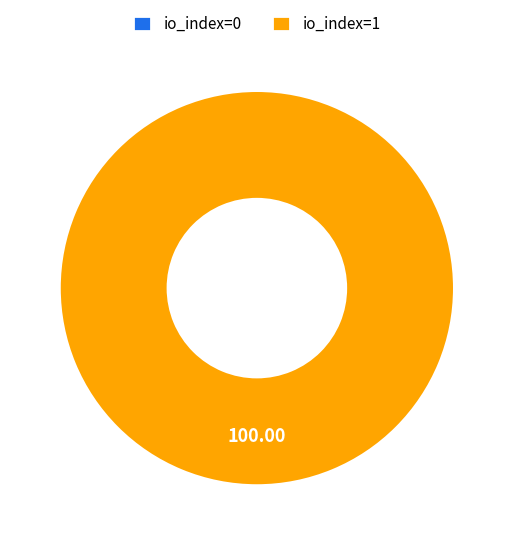

Is it true that io_index=1 (direction=1) is 100% of the pie?

True